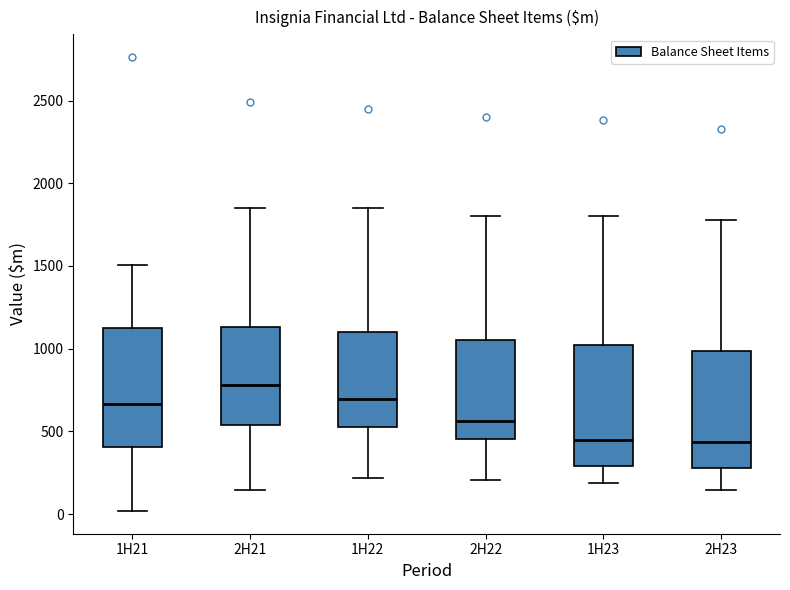

Where does the lower whisker of the box for 2H21 end on the y-axis? The values are not printed on the chart, so give them approximately, as read against the axis.

150